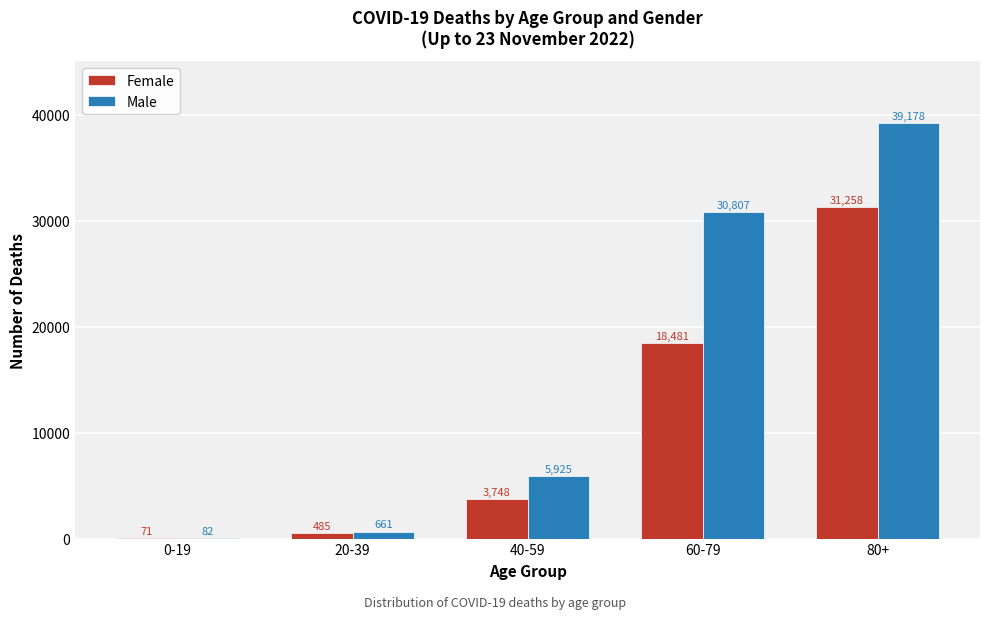

Reading left to right, transcribe all the data shown in this chart.

Female: 0-19=71	20-39=485	40-59=3748	60-79=18481	80+=31258
Male: 0-19=82	20-39=661	40-59=5925	60-79=30807	80+=39178